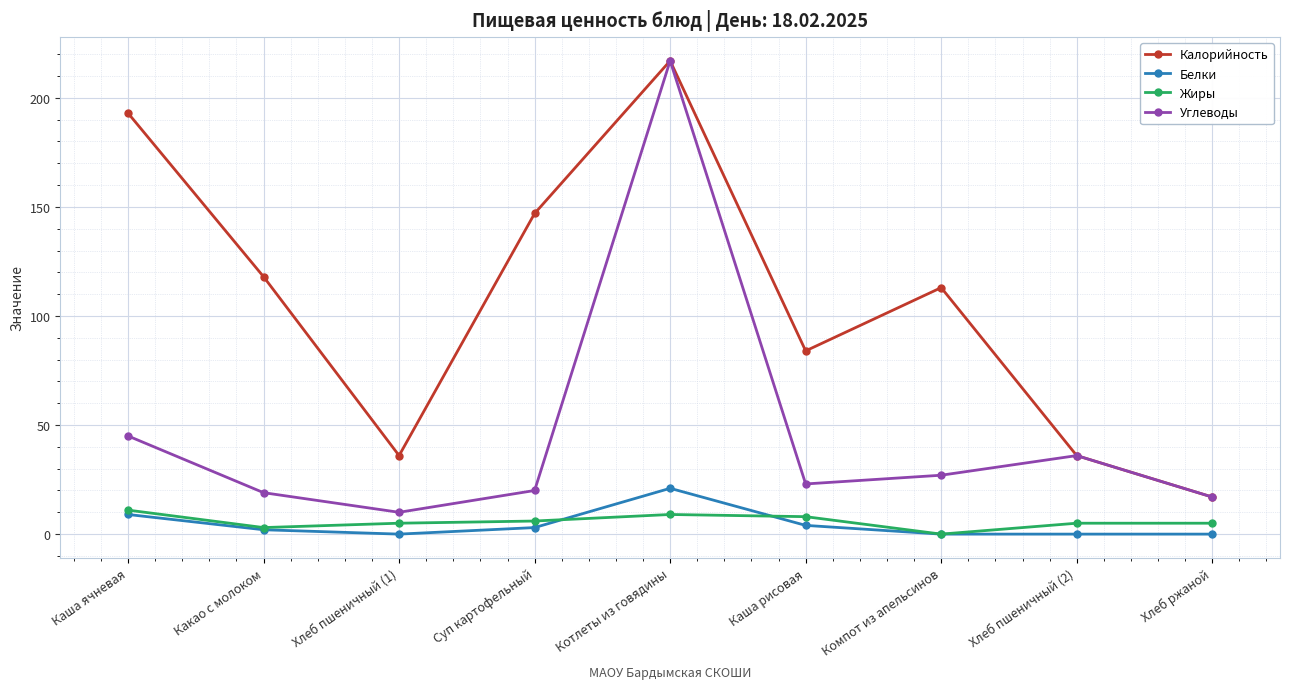

Where is Углеводы nearest to the value 113?

Каша ячневая